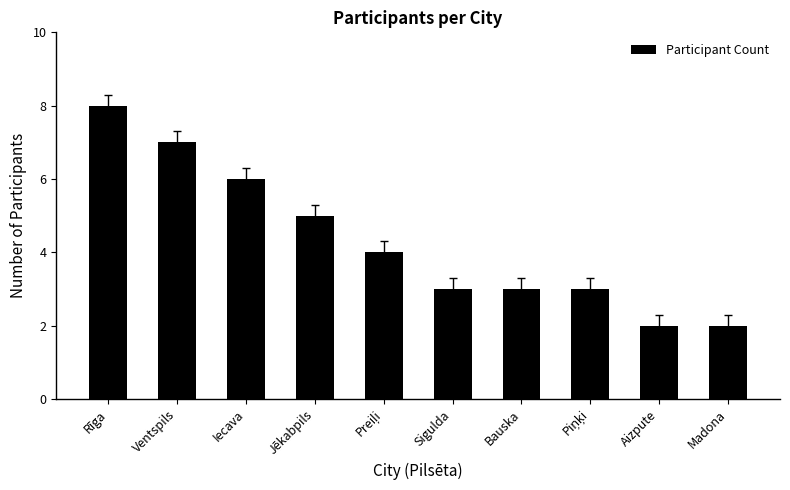

Reading left to right, what are all the values shown in this chart?

8	7	6	5	4	3	3	3	2	2